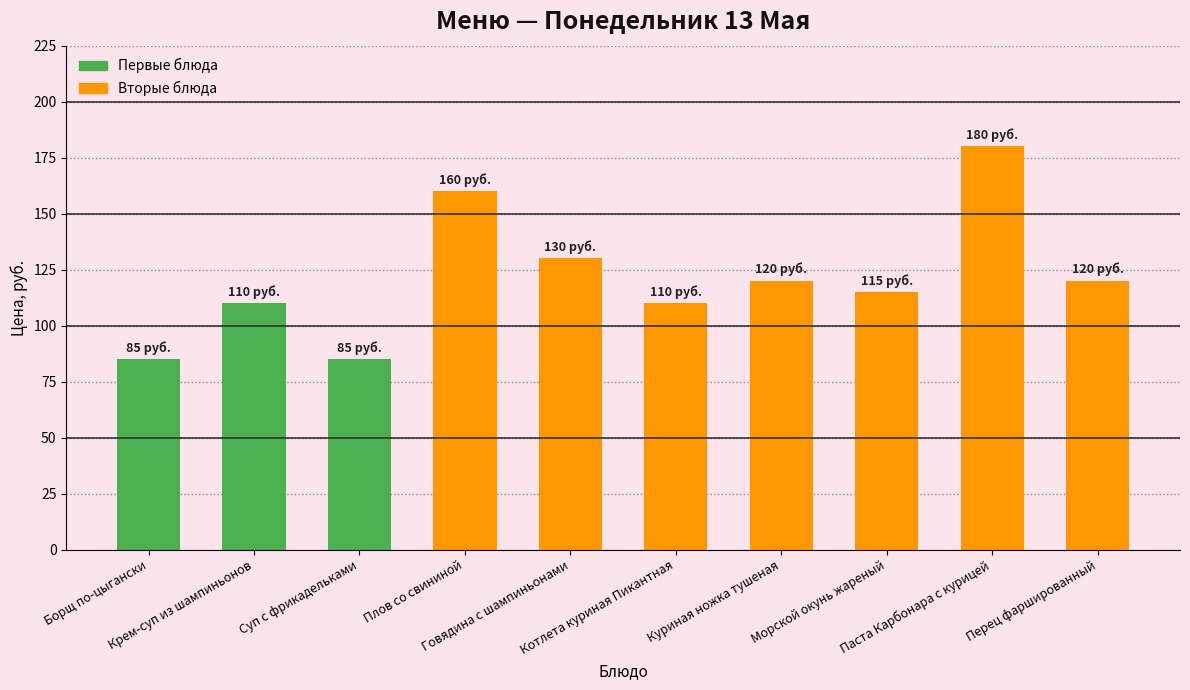

What is the difference between the maximum and minimum values?

95